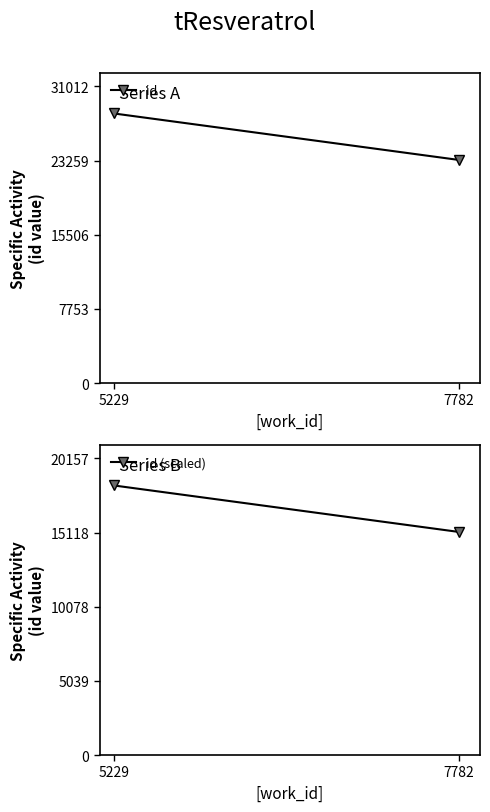

At how many categories does at least one series exceed 17481?

2